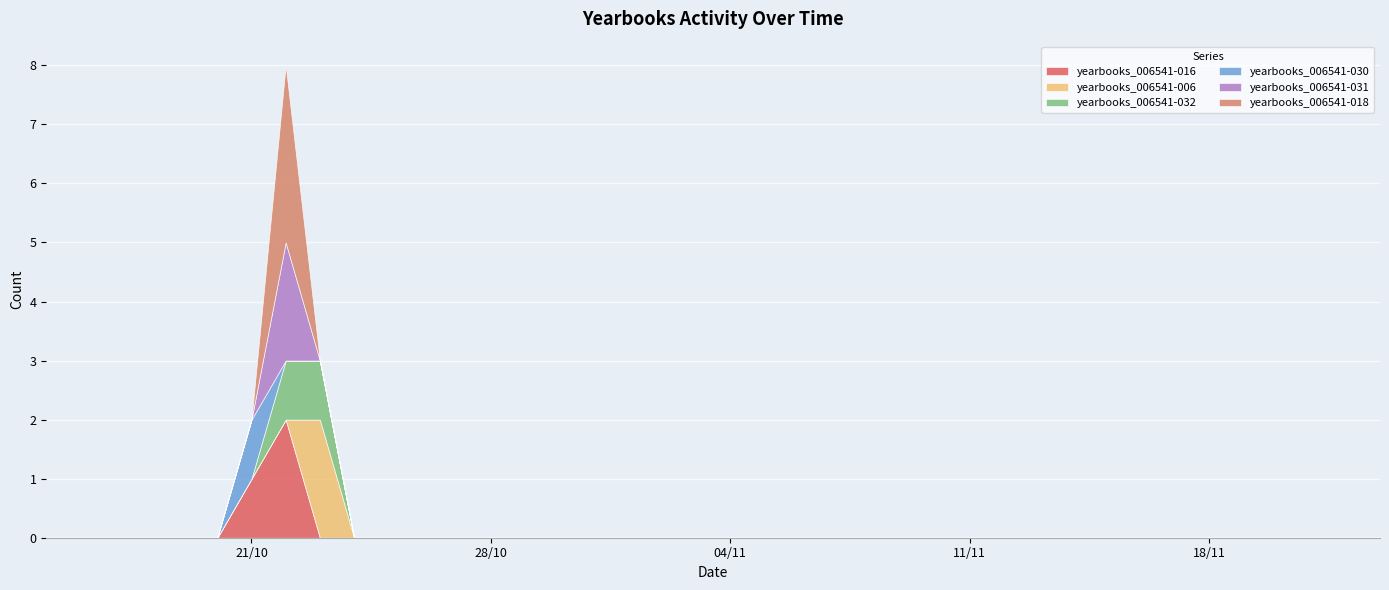

Which series has the widest spread of values?

yearbooks_006541-018